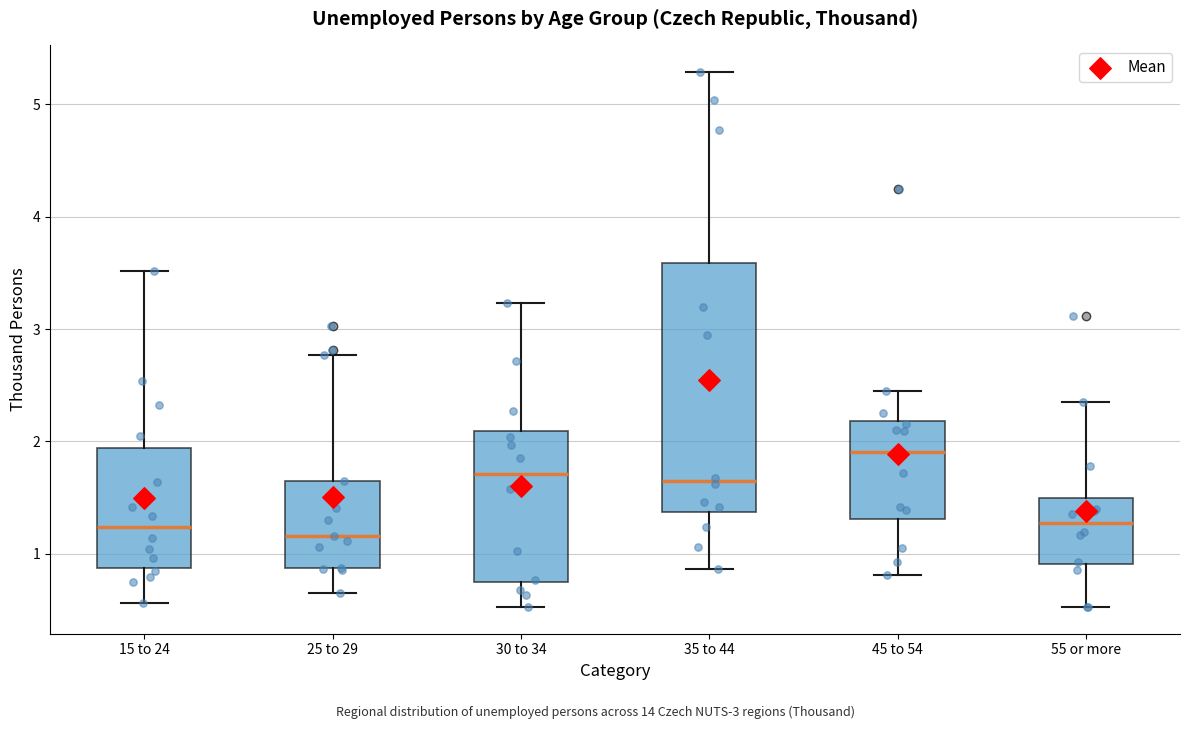

Reading left to right, read every box against the y-axis: the position of its median line, the range the box covers, and the ends of its whiskers. The values are not printed on the chart, so give them approximately, as read against the axis.

15 to 24: median 1.2, box 0.9 to 1.9, whiskers 0.6 to 3.5
25 to 29: median 1.2, box 0.9 to 1.7, whiskers 0.6 to 2.8
30 to 34: median 1.7, box 0.7 to 2.1, whiskers 0.5 to 3.2
35 to 44: median 1.6, box 1.4 to 3.6, whiskers 0.9 to 5.3
45 to 54: median 1.9, box 1.3 to 2.2, whiskers 0.8 to 2.5
55 or more: median 1.3, box 0.9 to 1.5, whiskers 0.5 to 2.3